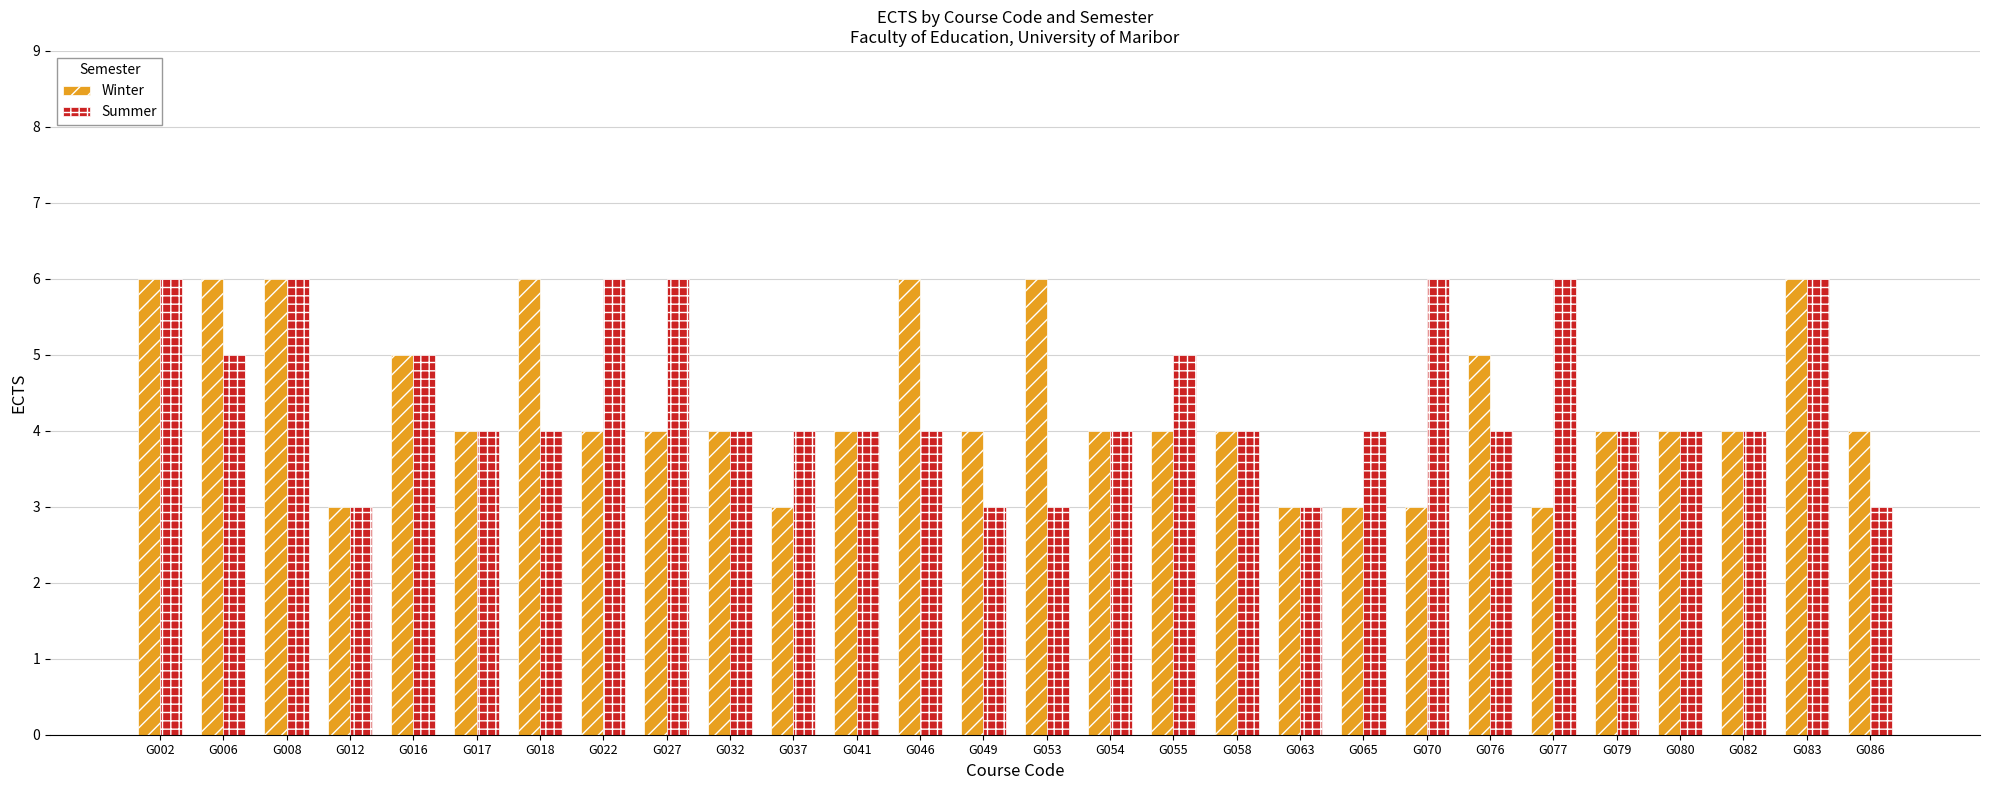

What are all the series names shown in the legend?

Winter, Summer